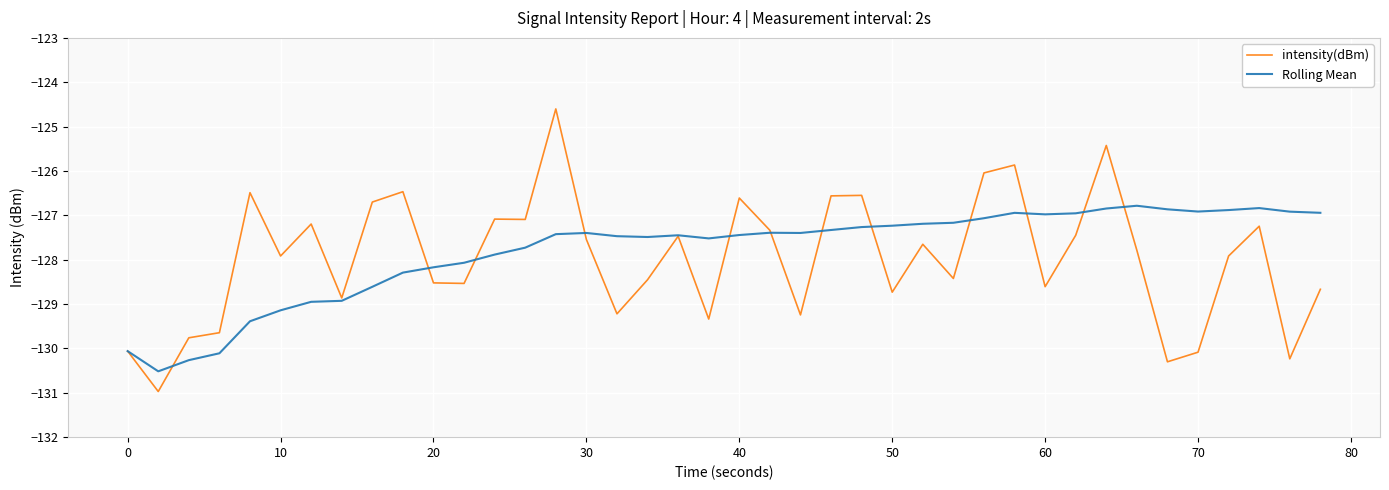

What is the maximum value shown in the chart?

-124.6